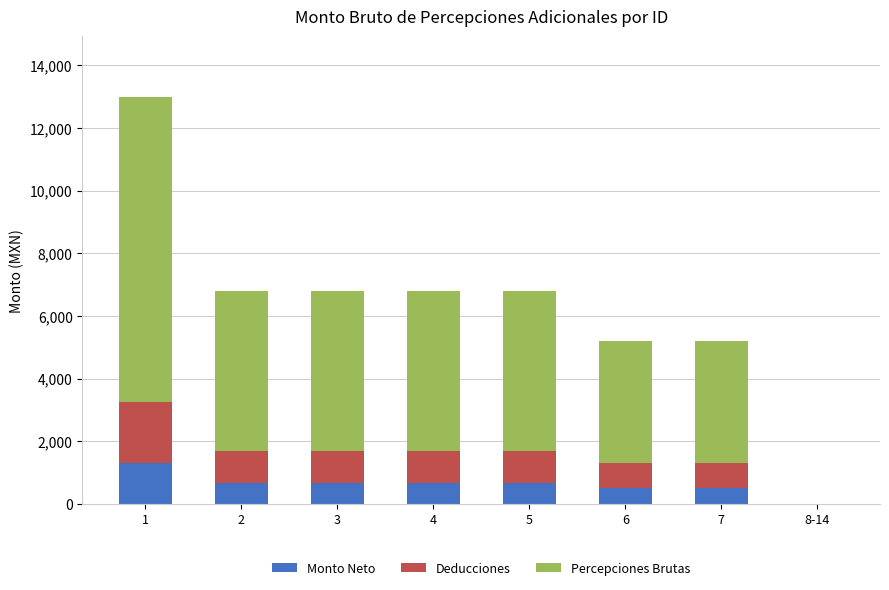

The value of Monto Neto at 2 is 679.2. True or false?

True